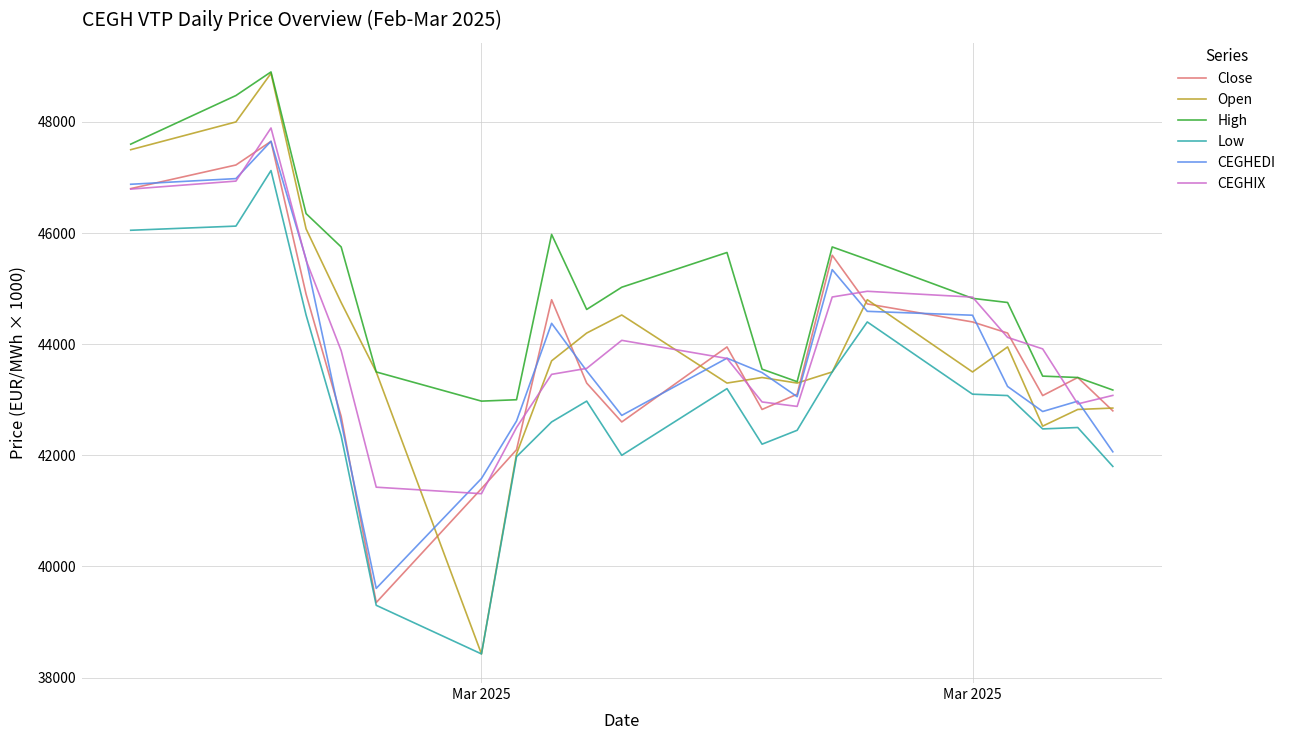

What is the maximum value for CEGHEDI?

47652